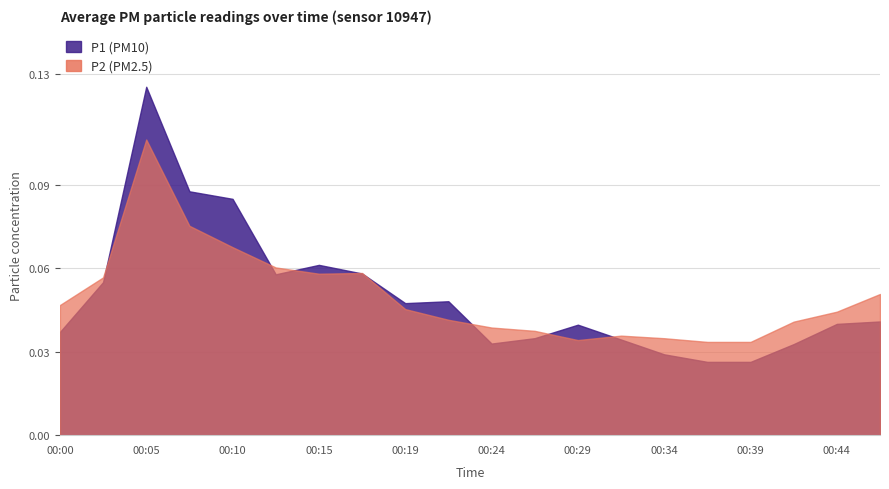

What is the maximum value shown in the chart?

0.1